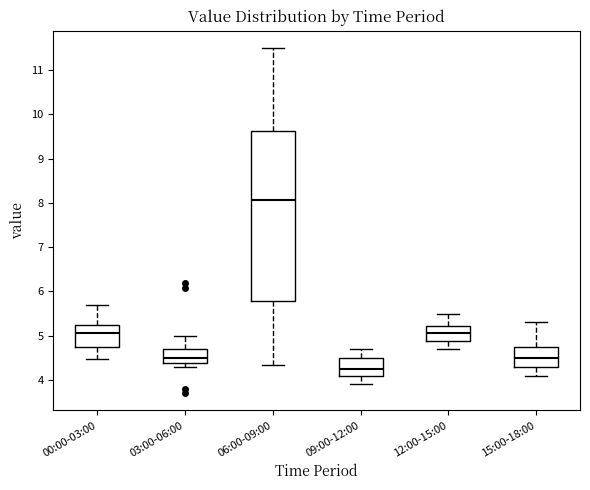

Reading left to right, transcribe this box plot: for each box, give where its median line is, the range the box spans, and where its two whiskers end, as read against the y-axis. The values are not printed on the chart, so give them approximately, as read against the axis.

00:00-03:00: median 5.1, box 4.8 to 5.2, whiskers 4.5 to 5.7
03:00-06:00: median 4.5, box 4.4 to 4.7, whiskers 4.3 to 5.0
06:00-09:00: median 8.1, box 5.8 to 9.6, whiskers 4.3 to 11.5
09:00-12:00: median 4.3, box 4.1 to 4.5, whiskers 3.9 to 4.7
12:00-15:00: median 5.1, box 4.9 to 5.2, whiskers 4.7 to 5.5
15:00-18:00: median 4.5, box 4.3 to 4.8, whiskers 4.1 to 5.3